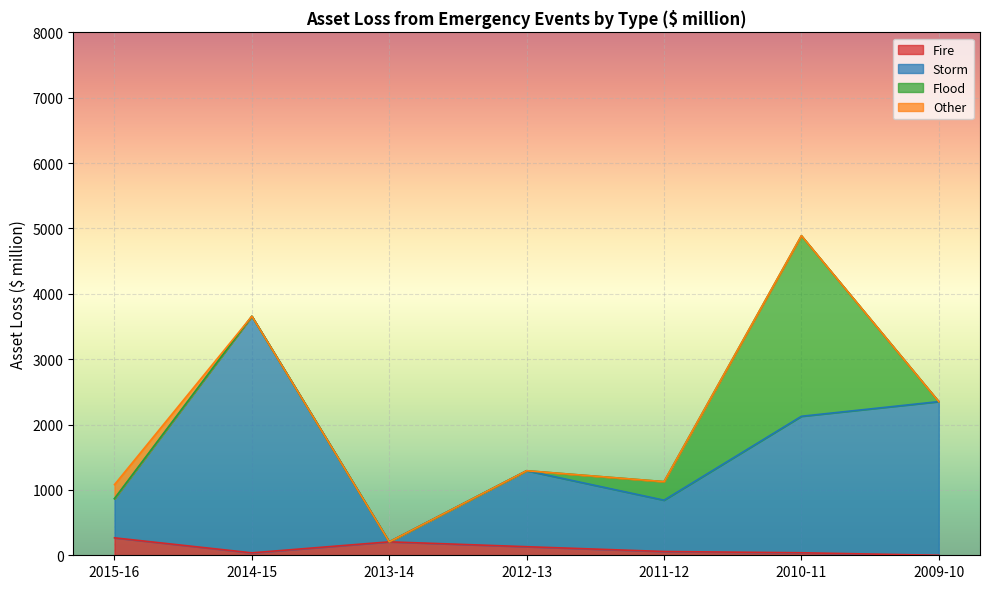

What is the value of the Storm point at the 2nd from the left?

3657.1